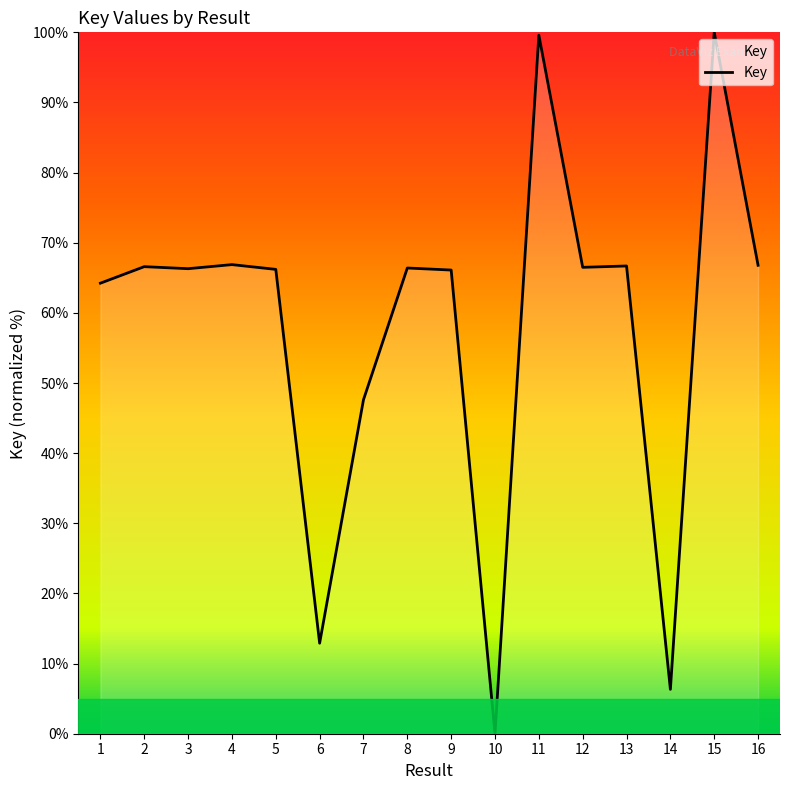

What is the maximum value shown in the chart?

100.0